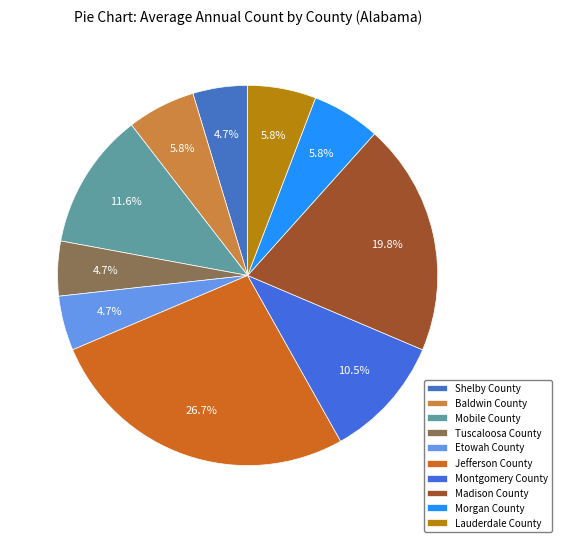

To the nearest percent, what percentage of the pie is Lauderdale County?

6%